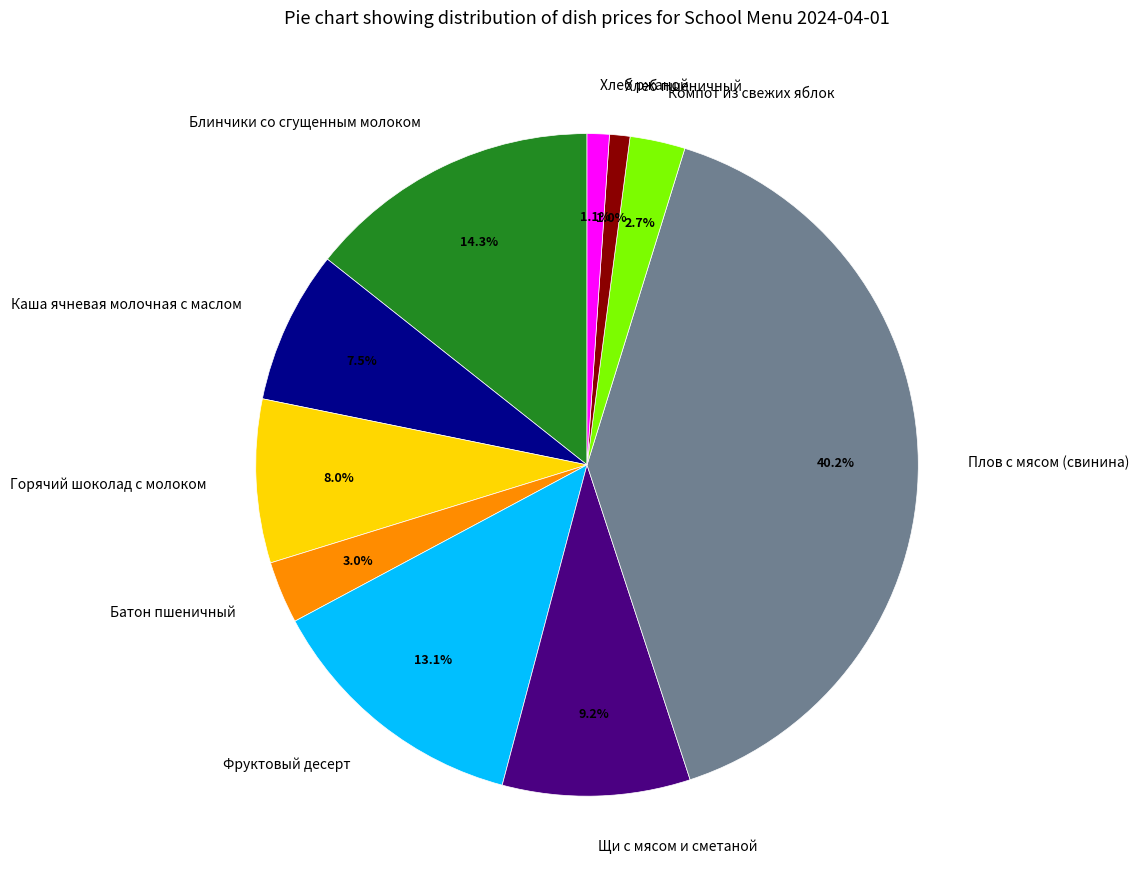

How many segments does this pie chart have?

10